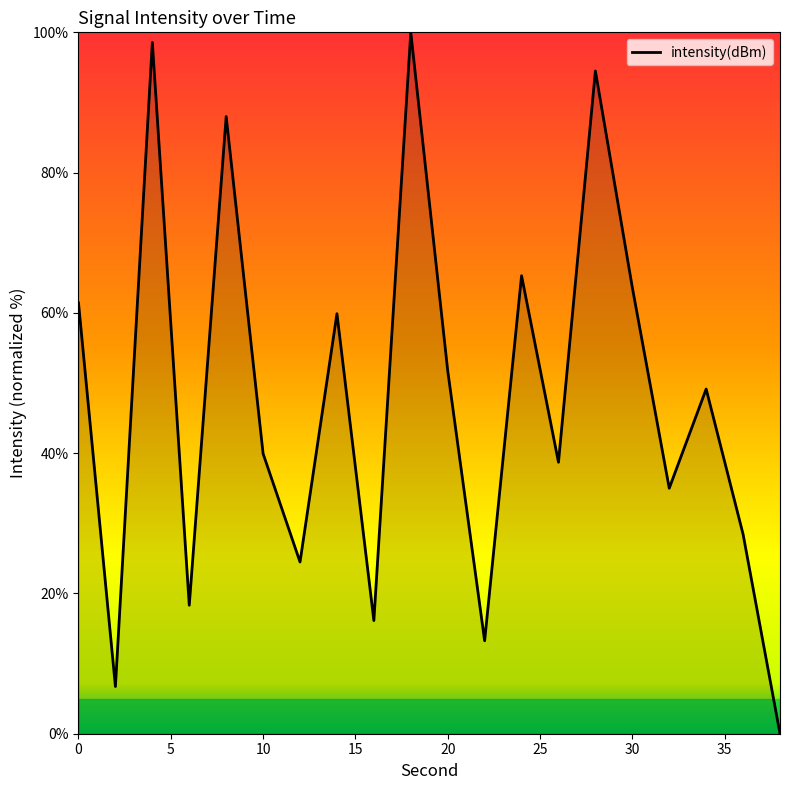

What is the maximum value shown in the chart?

100.0